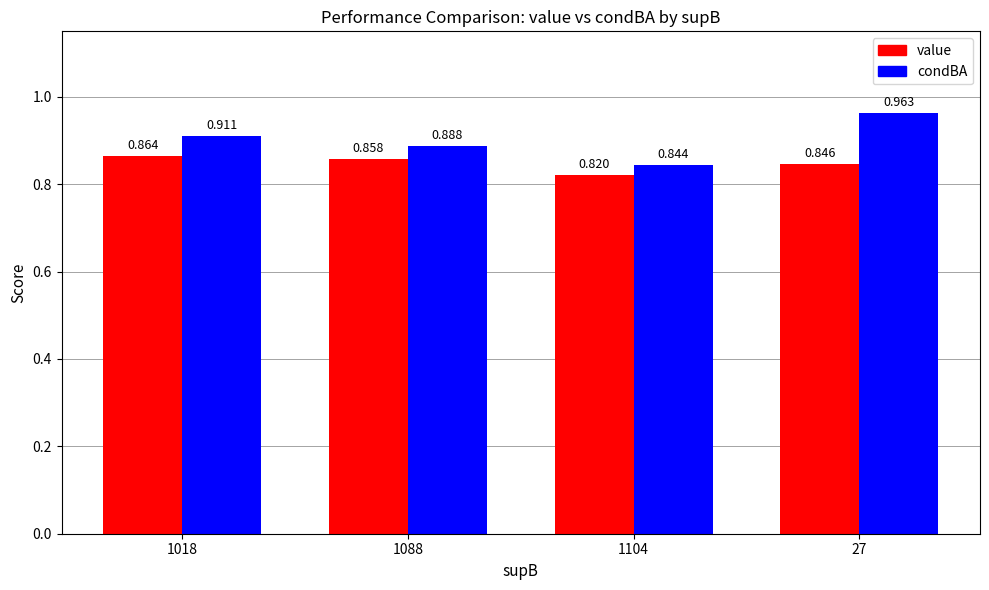

List the labels in order of condBA value, largest first.

27, 1018, 1088, 1104